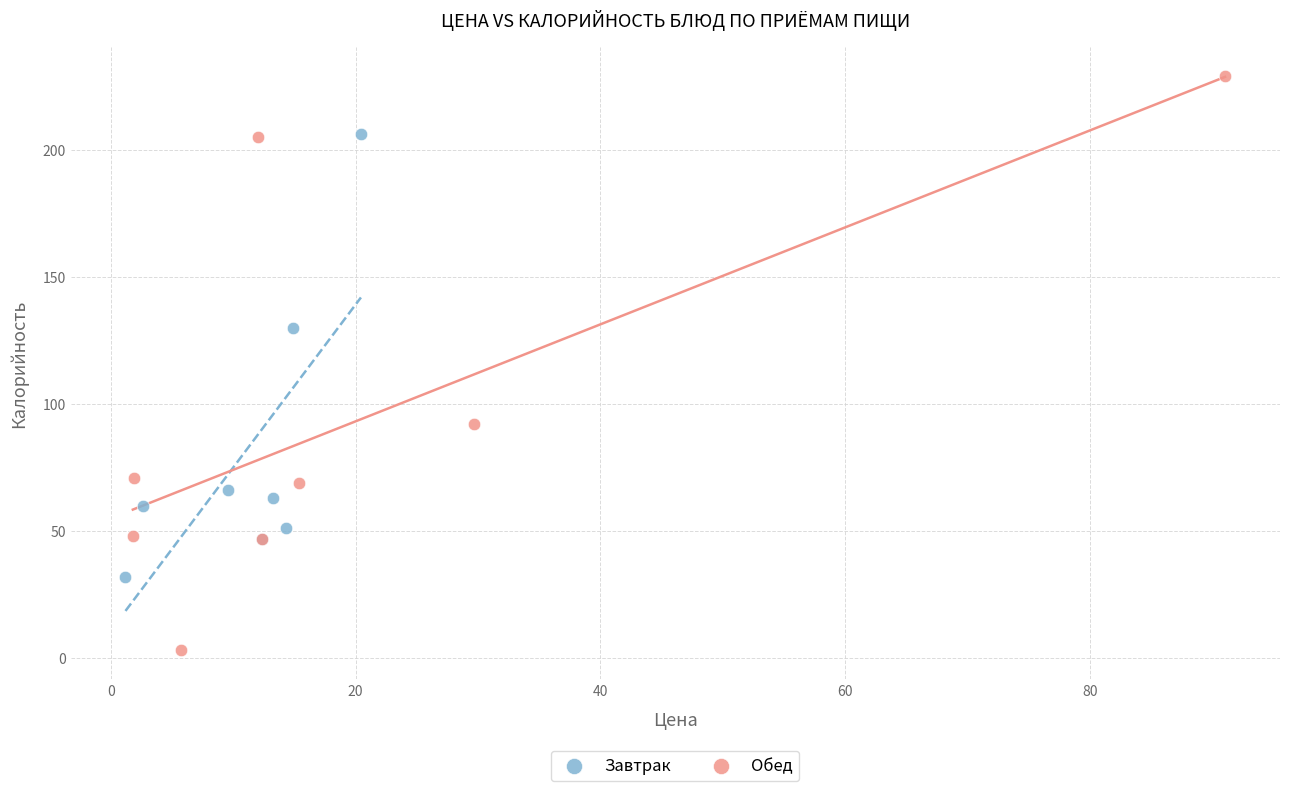

Which series has the largest Y range (max minus min)?

Обед